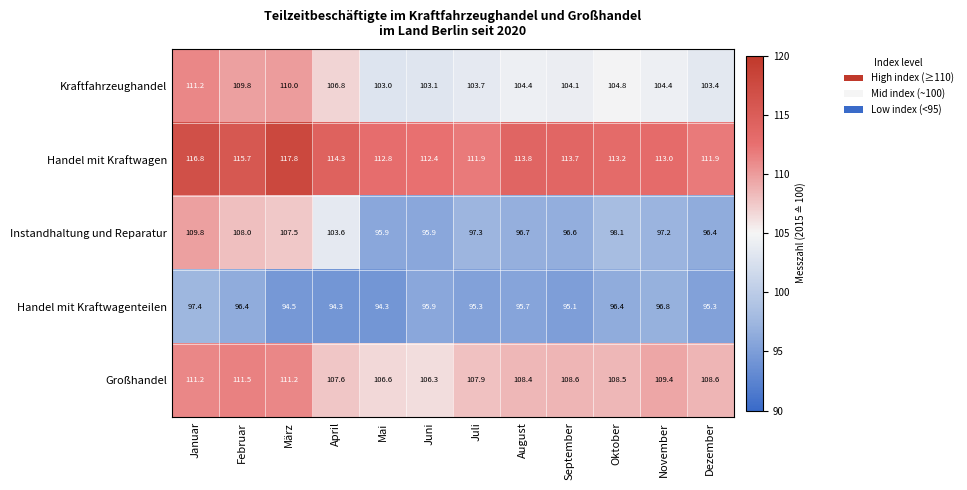

True or false: Kraftfahrzeughandel has a value of 151.3 at August.

False